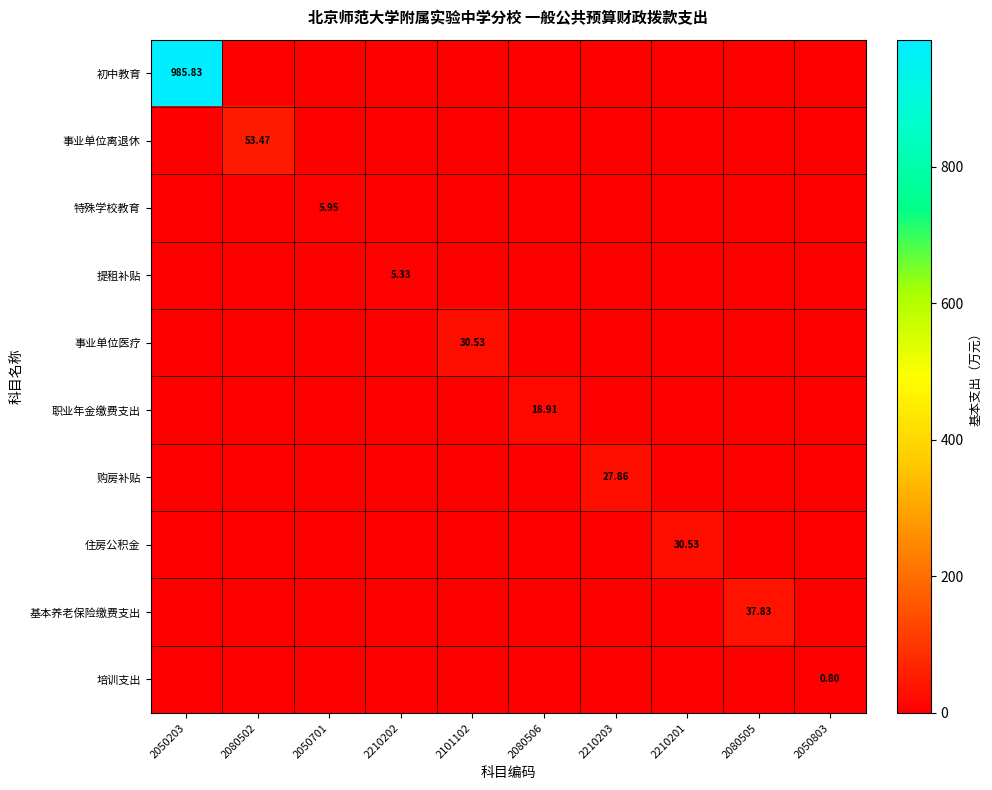

What is the sum of all 职业年金缴费支出 values?

18.9